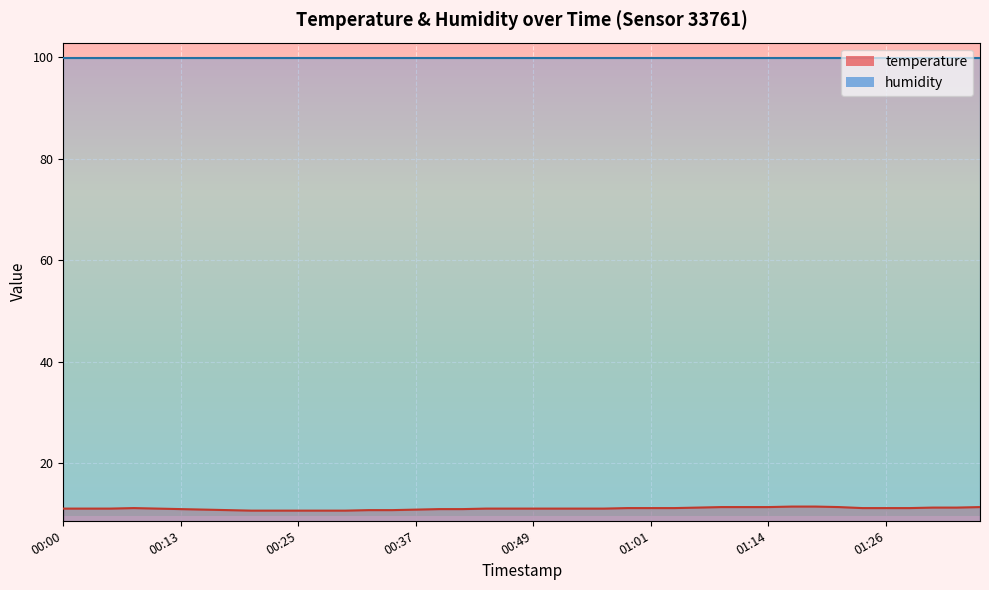

True or false: the data shows 11.1 at 00:00.

True